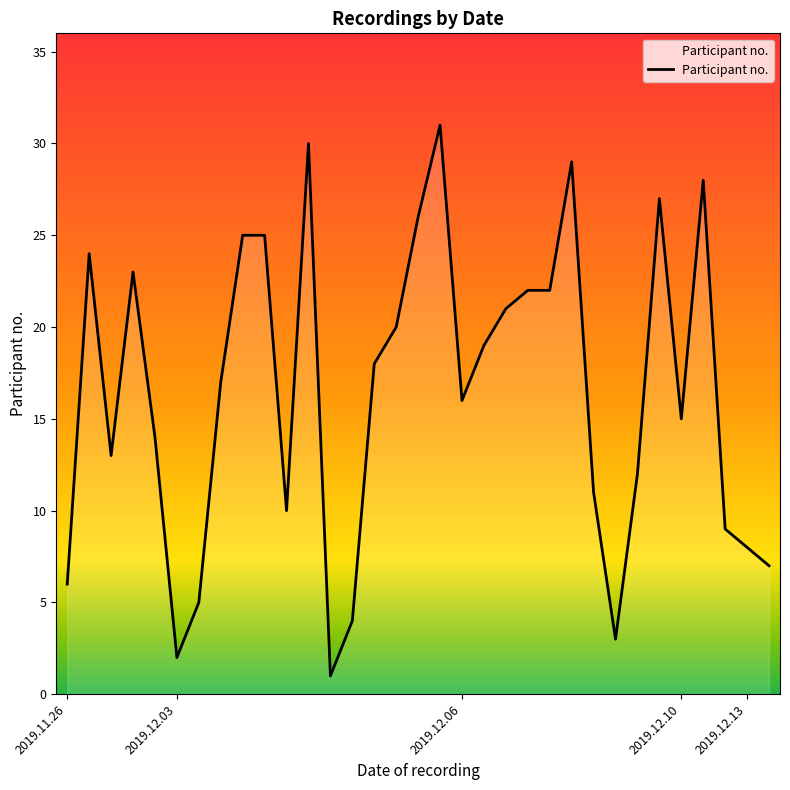

What is the greatest value displayed?

31